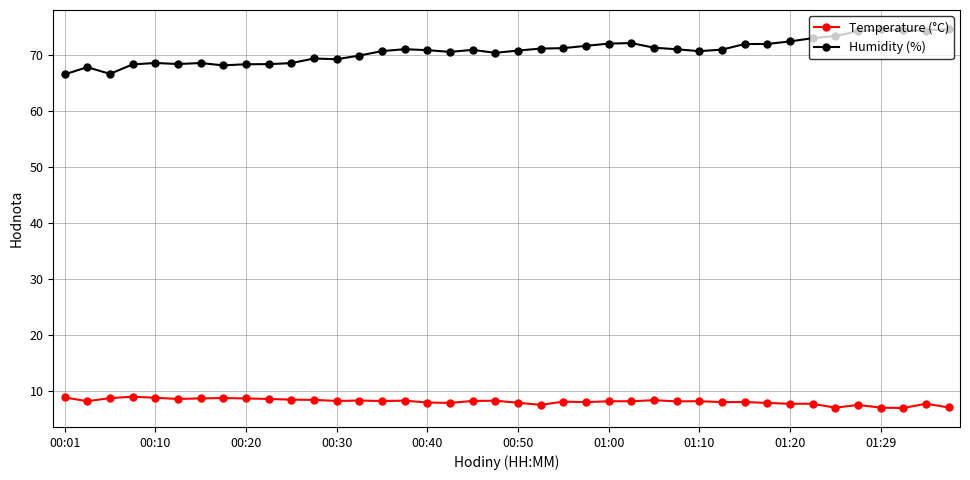

True or false: Temperature (°C) has more than 0 points higher than both neighbors.

True